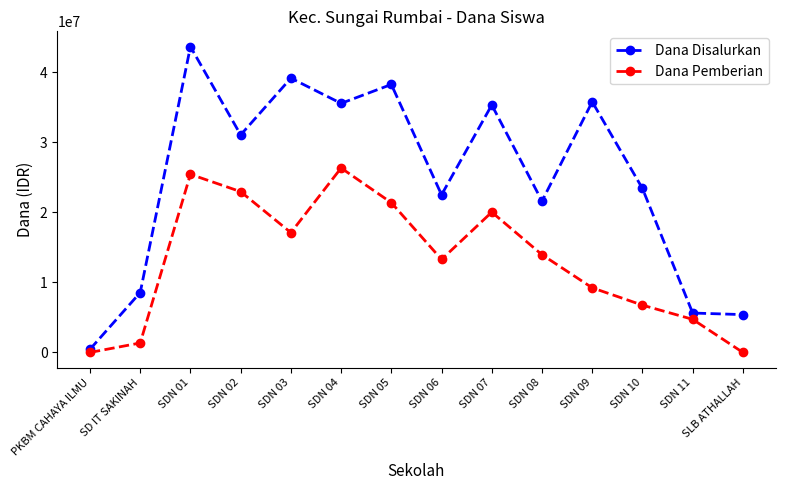

Reading right to left, list all the values displayed in this chart.

Dana Disalurkan: 5400000	5625000	23400000	35775000	21600000	35325000	22500000	38250000	35550000	39150000	31050000	43650000	8550000	450000
Dana Pemberian: 0	4725000	6750000	9225000	13950000	20025000	13275000	21375000	26325000	17100000	22950000	25425000	1350000	0